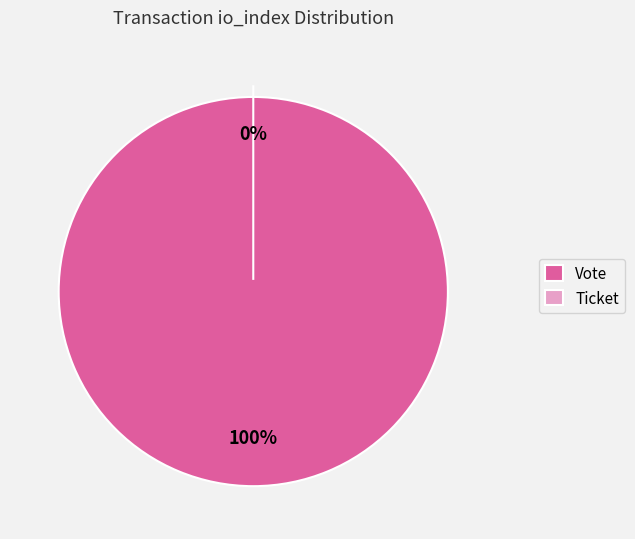

Which slice is the largest?

Vote